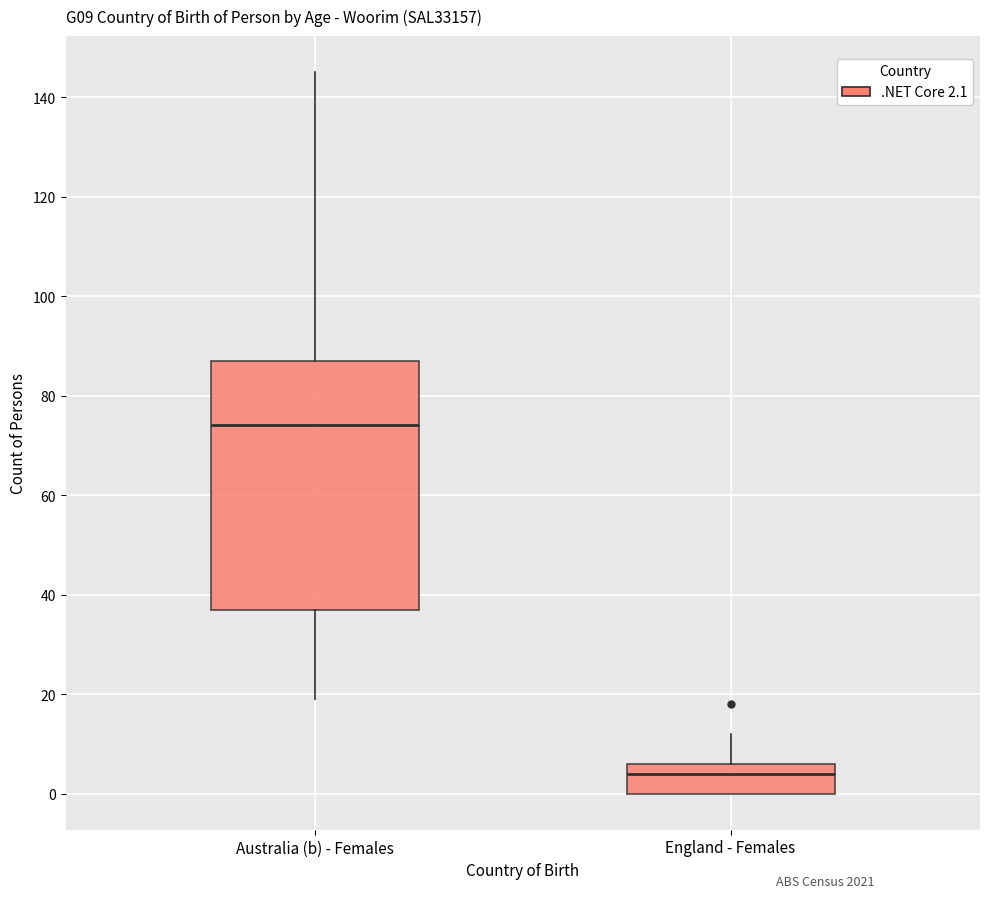

Comparing the boxes themselves (not the whiskers), which one is the tallest?

Australia (b) - Females